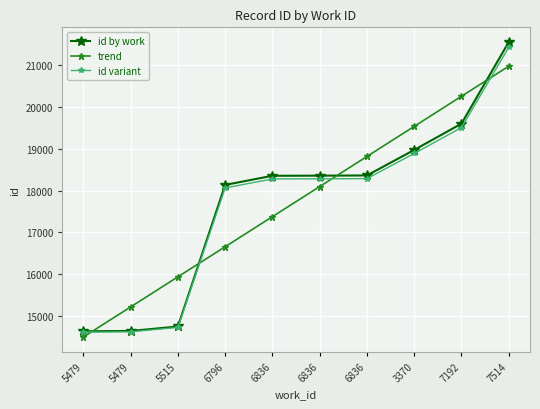

Which series has the largest total across all categories?

id by work